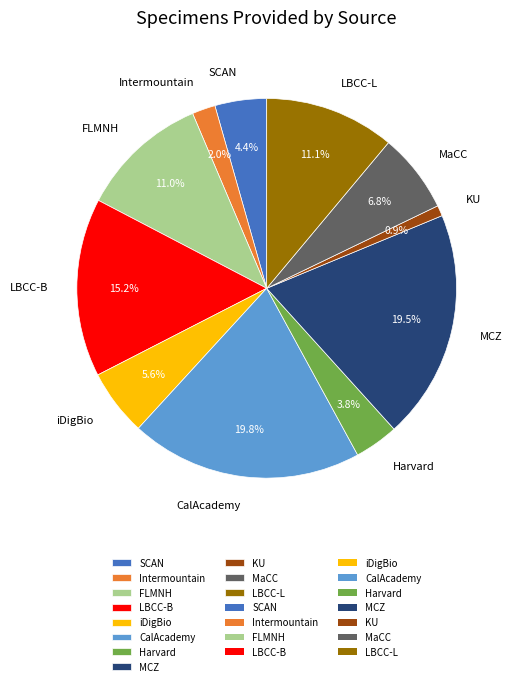

The SCAN slice represents 15% of the pie. True or false?

False